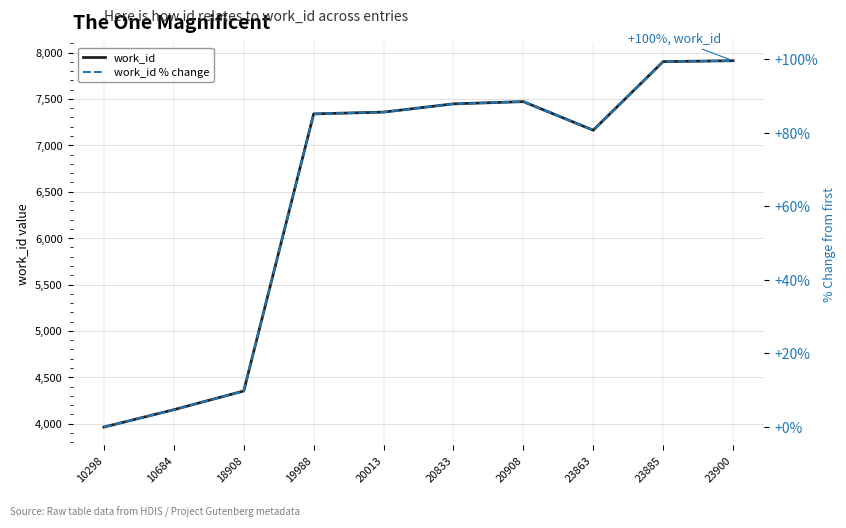

What is the difference between the work_id % change values at 10684 and 23885?

94.6